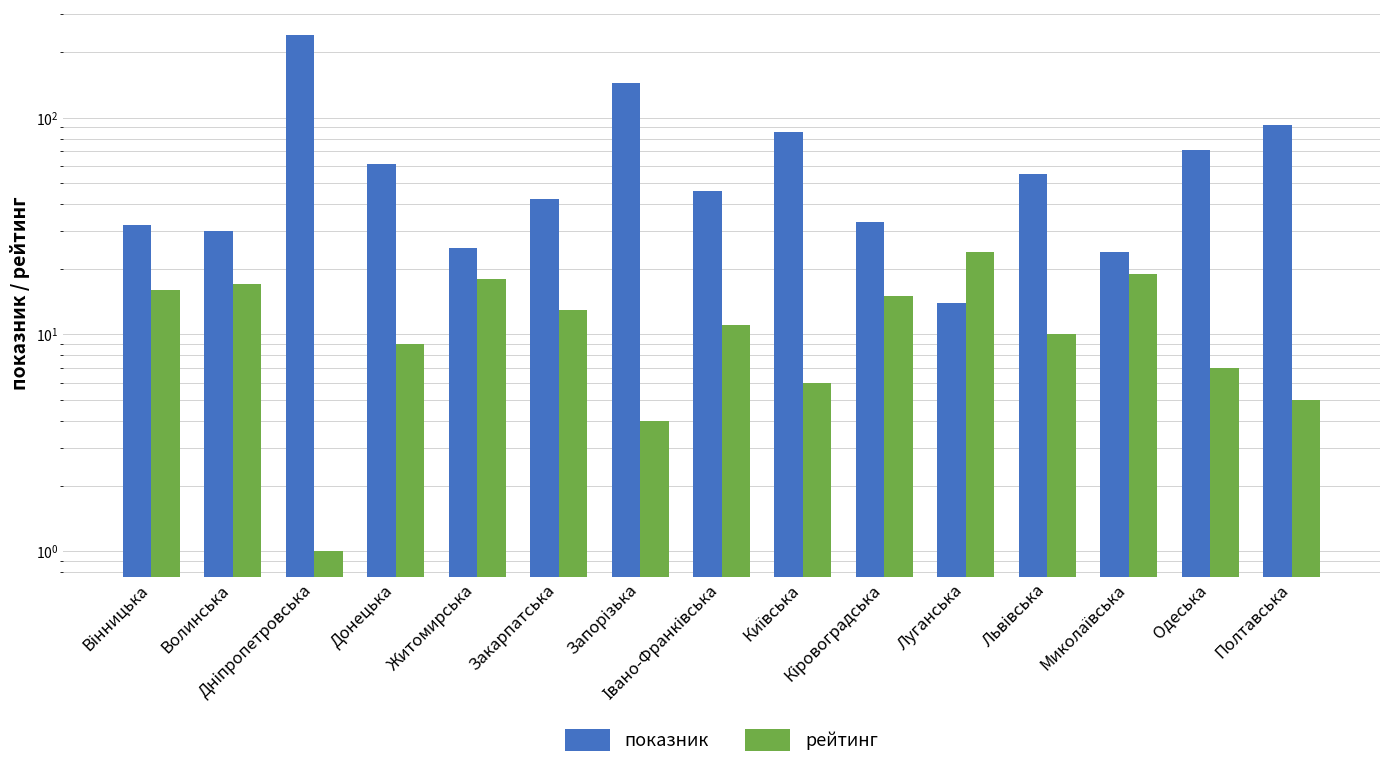

Reading left to right, what are all the values shown in this chart?

показник: Вінницька=32	Волинська=30	Дніпропетровська=239	Донецька=61	Житомирська=25	Закарпатська=42	Запорізька=145	Івано-Франківська=46	Київська=86	Кіровоградська=33	Луганська=14	Львівська=55	Миколаївська=24	Одеська=71	Полтавська=92
рейтинг: Вінницька=16	Волинська=17	Дніпропетровська=1	Донецька=9	Житомирська=18	Закарпатська=13	Запорізька=4	Івано-Франківська=11	Київська=6	Кіровоградська=15	Луганська=24	Львівська=10	Миколаївська=19	Одеська=7	Полтавська=5